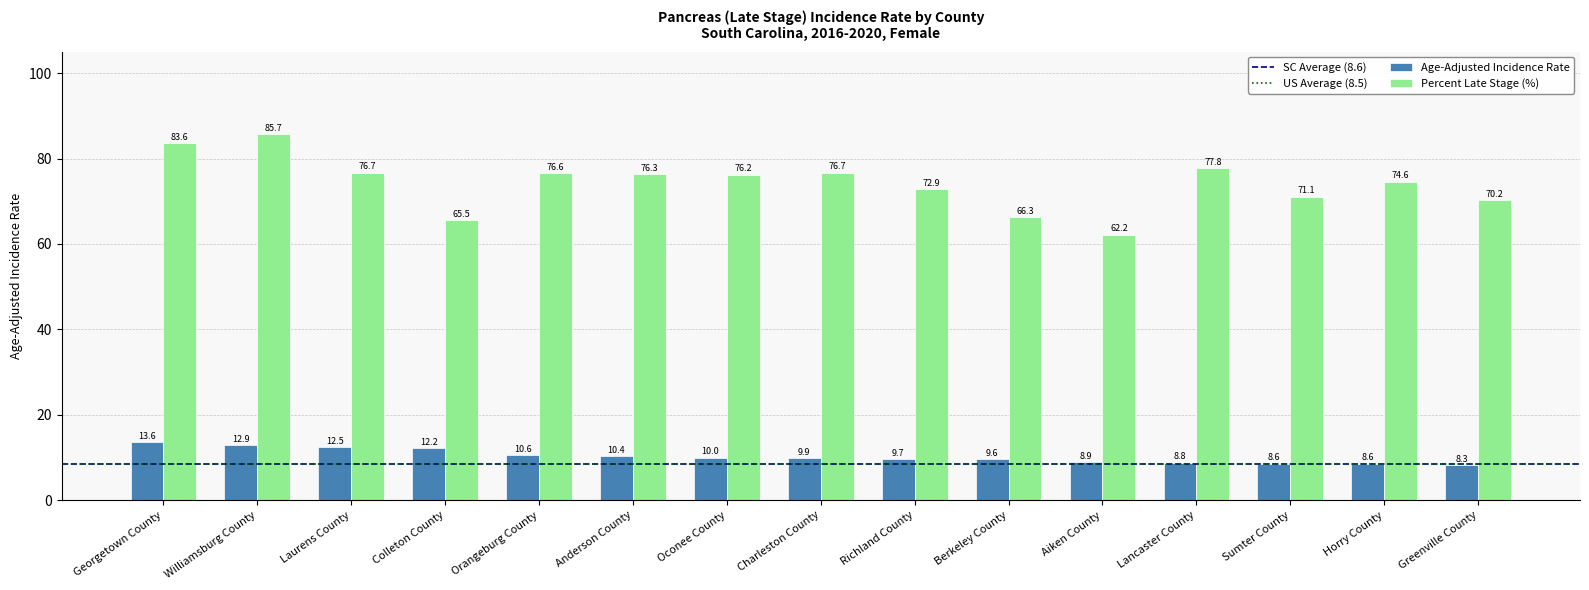

What is the spread (max minus min) of values at Oconee County?

66.2